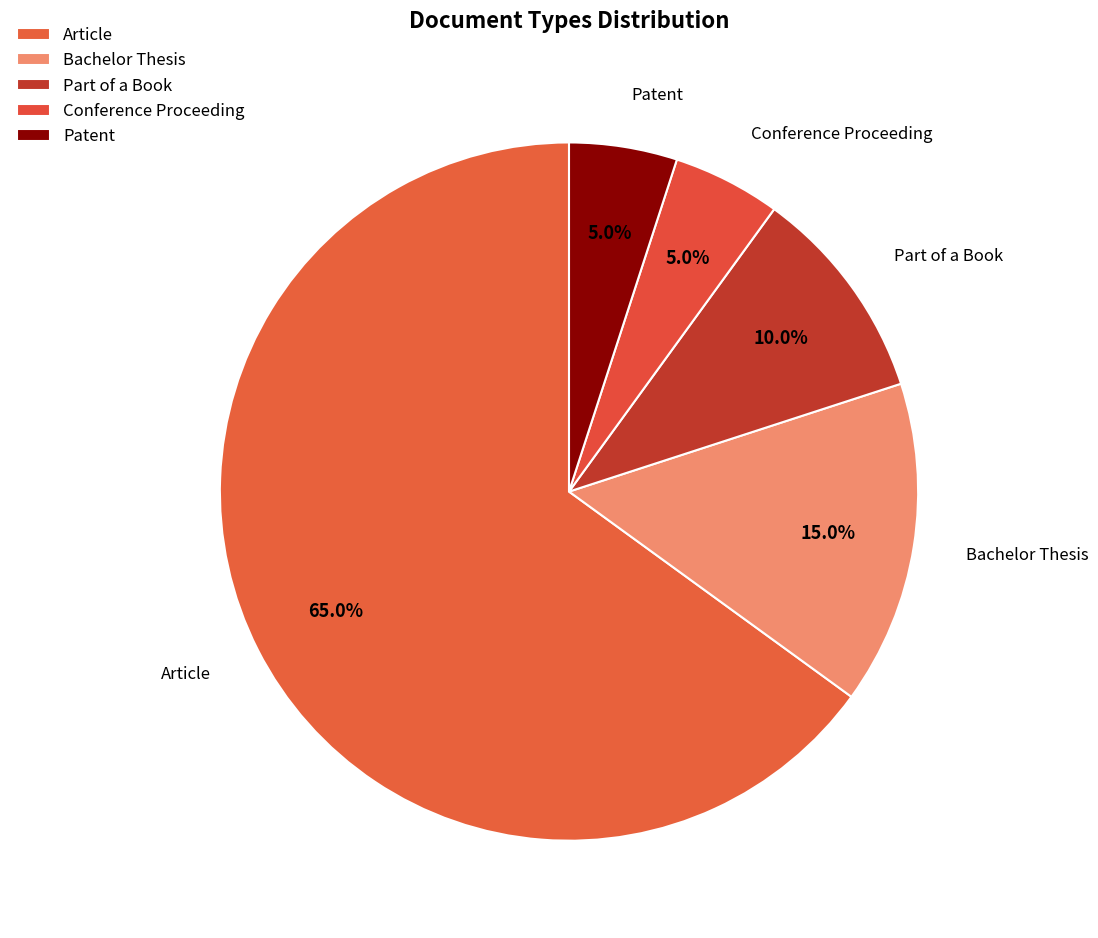

How many slices are in this pie chart?

5